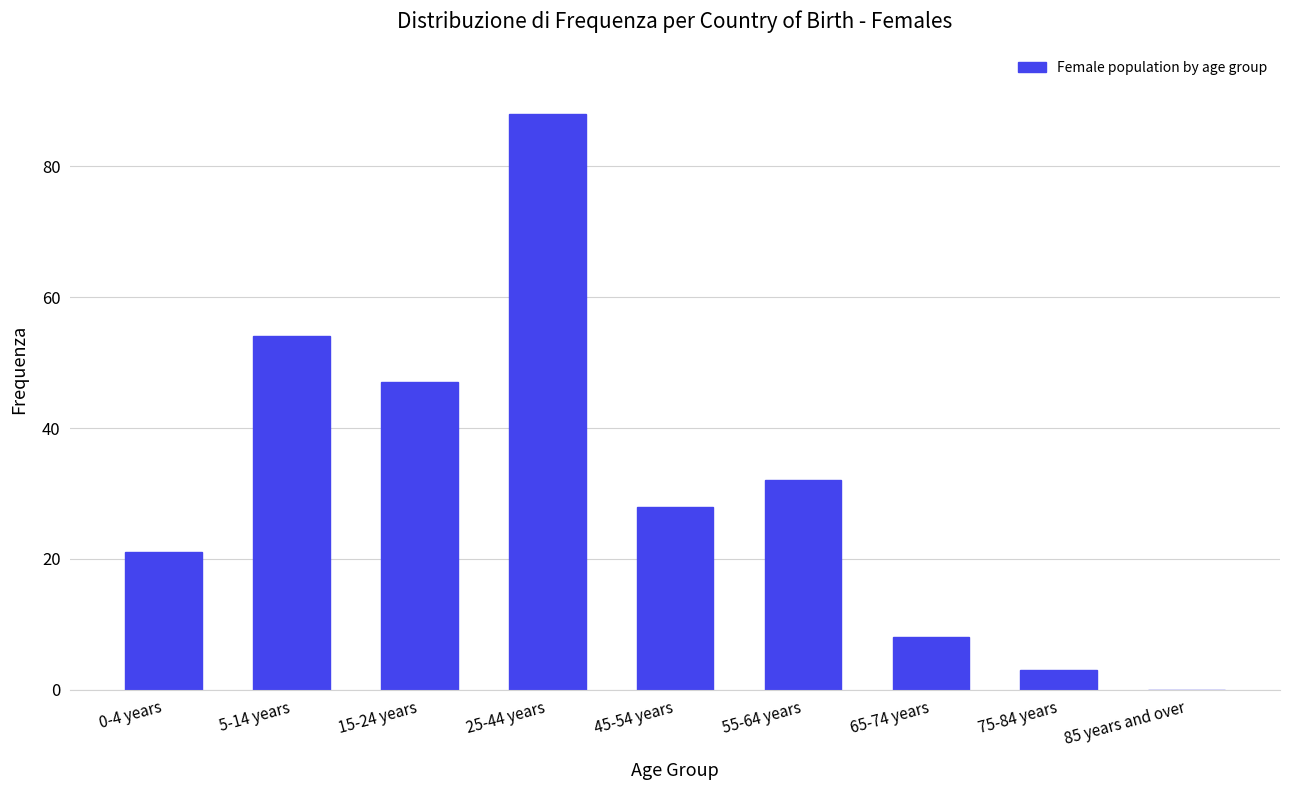

Reading left to right, what are all the values shown in this chart?

0-4 years=21	5-14 years=54	15-24 years=47	25-44 years=88	45-54 years=28	55-64 years=32	65-74 years=8	75-84 years=3	85 years and over=0